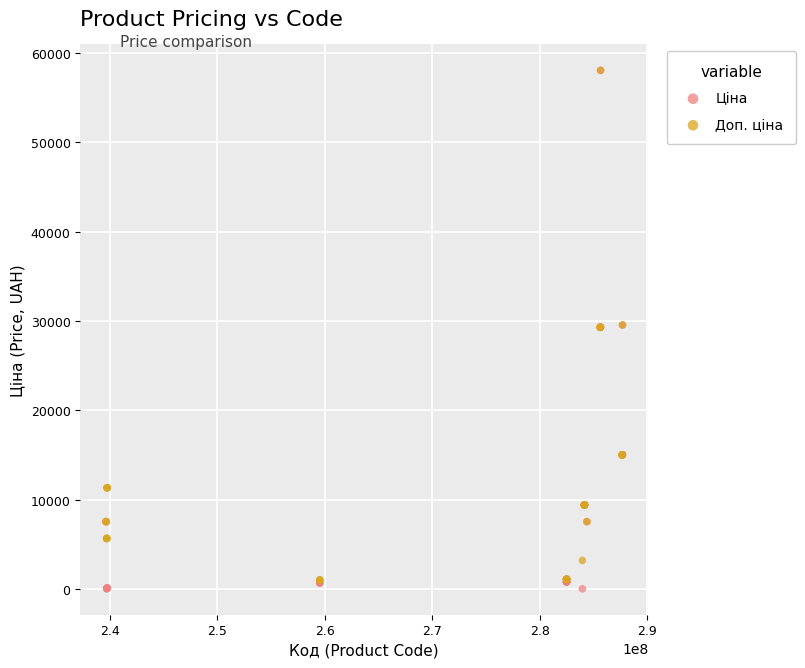

What are all the series names shown in the legend?

Ціна, Доп. ціна